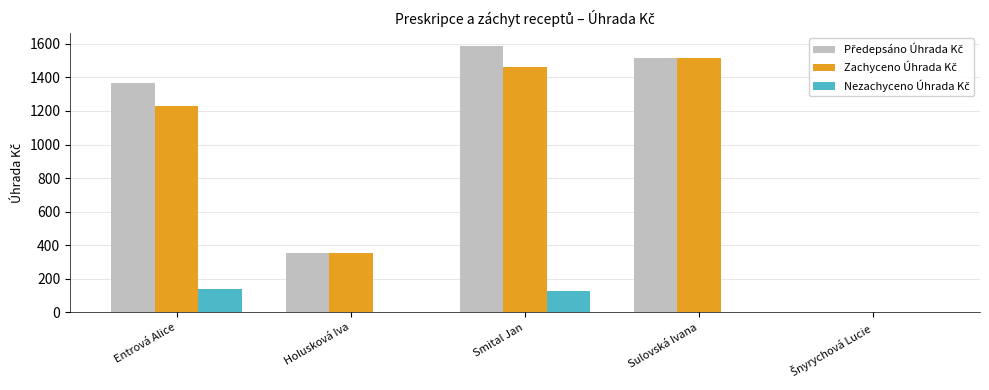

At which category is the sum across all series the highest?

Smital Jan